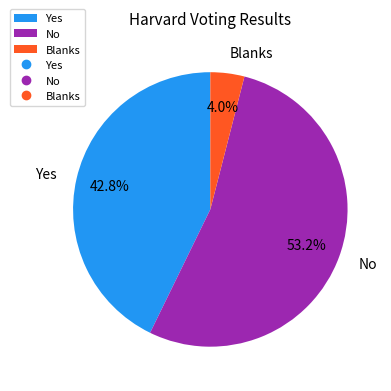

Which has a higher value, Yes or No?

No